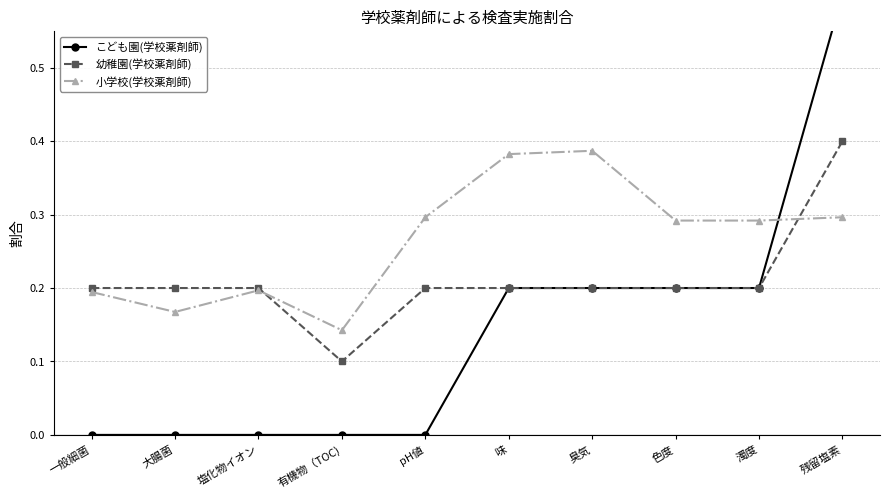

The value of 幼稚園(学校薬剤師) at 大腸菌 is 0.2. True or false?

True